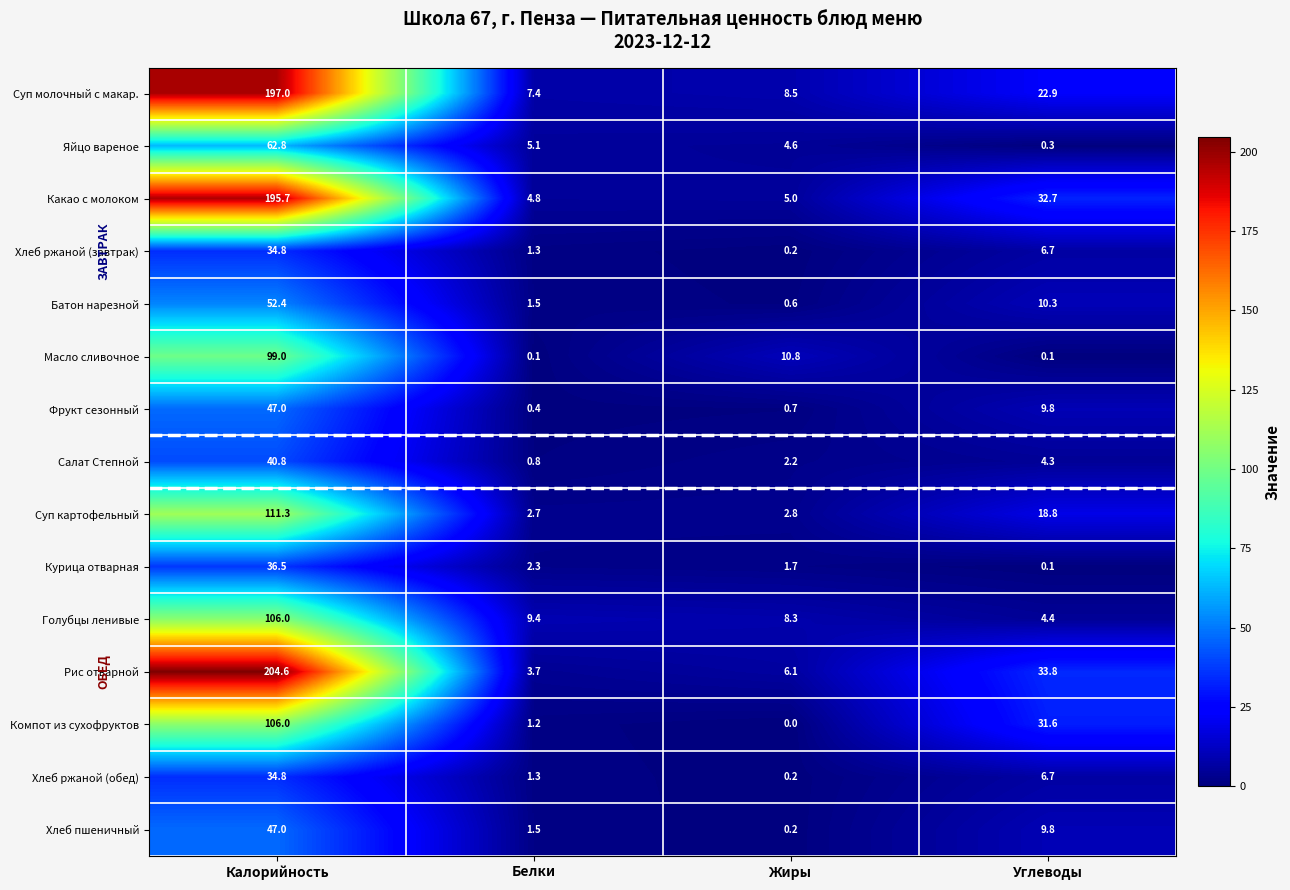

Which series has the largest total across all categories?

Рис отварной